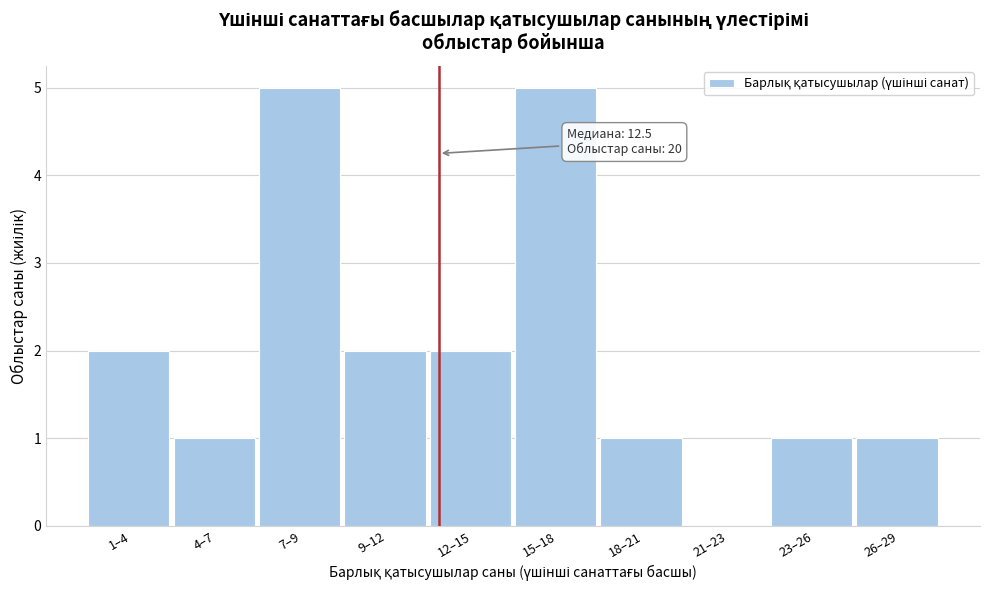

Reading left to right, transcribe all the data shown in this chart.

1–4=2	4–7=1	7–9=5	9–12=2	12–15=2	15–18=5	18–21=1	21–23=0	23–26=1	26–29=1